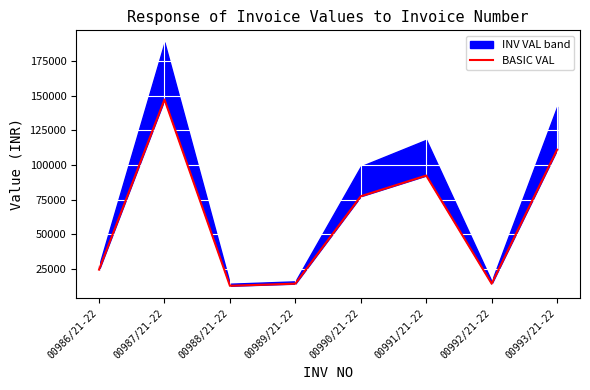

List the labels in order of value, smallest first.

00988/21-22, 00989/21-22, 00992/21-22, 00986/21-22, 00990/21-22, 00991/21-22, 00993/21-22, 00987/21-22